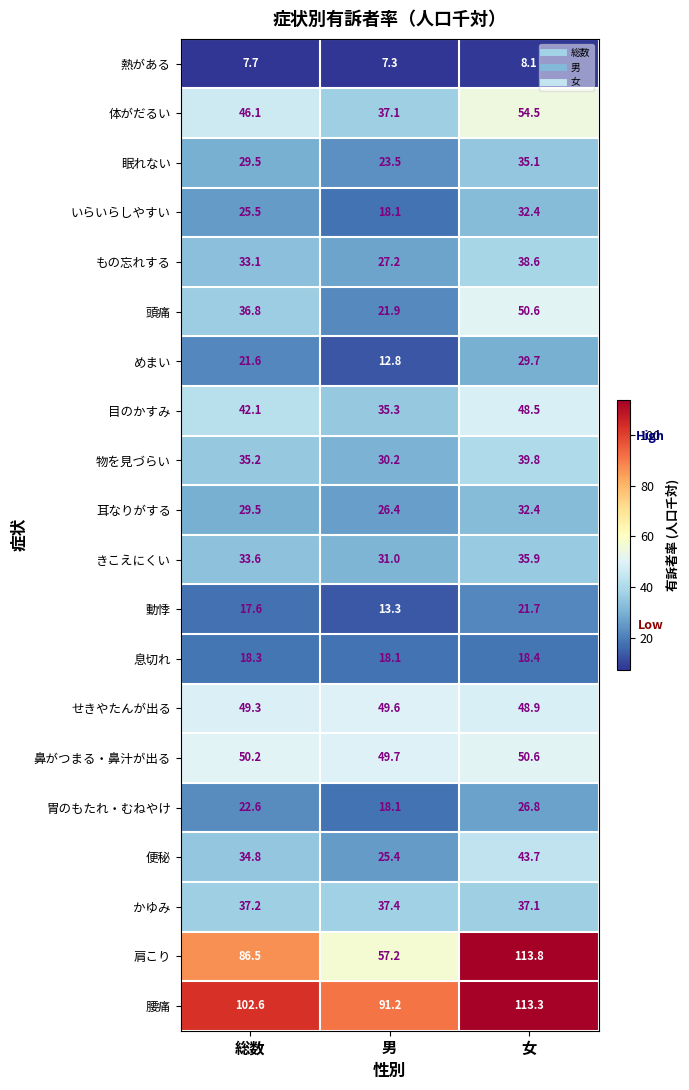

What is the spread (max minus min) of values at 女?

105.7